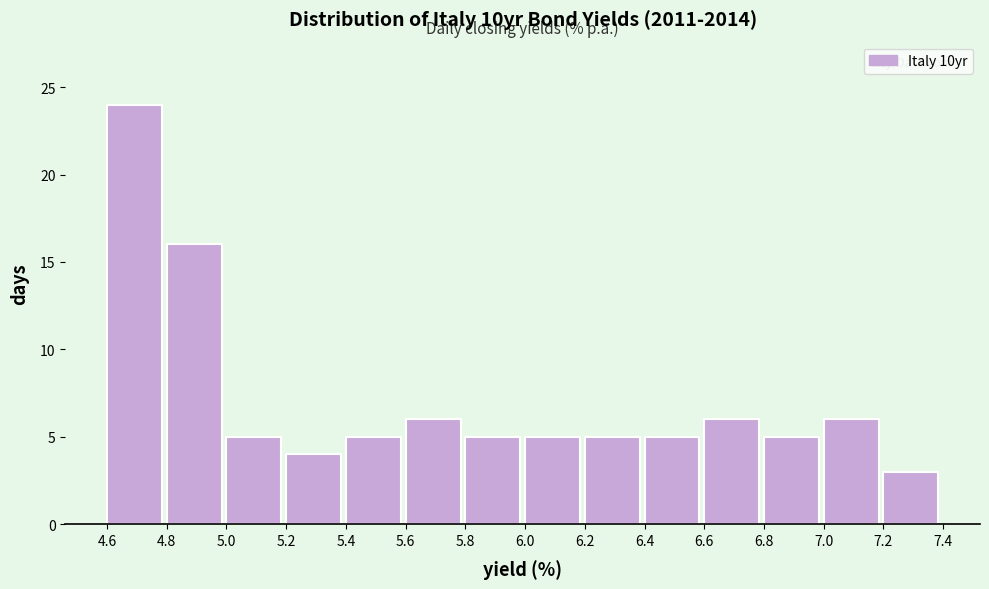

Reading left to right, list every bar in this chart as the range it spans on the x-axis followed by its height. The values are not printed on the chart, so give them approximately, as read against the axis.

4.6 to 4.8: 24
4.8 to 5.0: 16
5.0 to 5.2: 5
5.2 to 5.4: 4
5.4 to 5.6: 5
5.6 to 5.8: 6
5.8 to 6.0: 5
6.0 to 6.2: 5
6.2 to 6.4: 5
6.4 to 6.6: 5
6.6 to 6.8: 6
6.8 to 7.0: 5
7.0 to 7.2: 6
7.2 to 7.4: 3